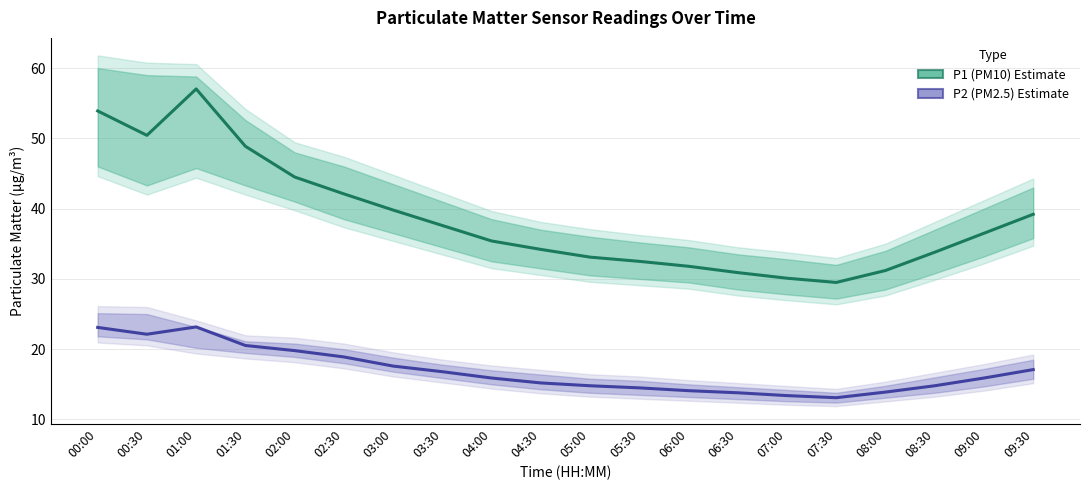

What position from the left is 01:30?

4